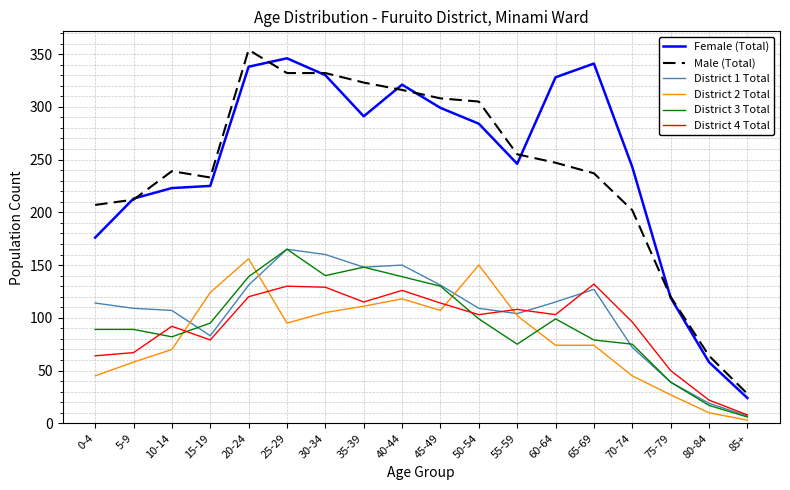

Which category has the lowest value across all series?

85+